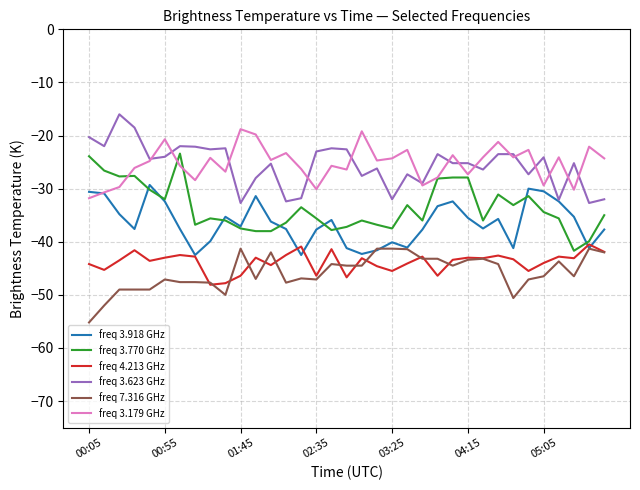

True or false: freq 3.179 GHz and freq 4.213 GHz cross at least once.

False